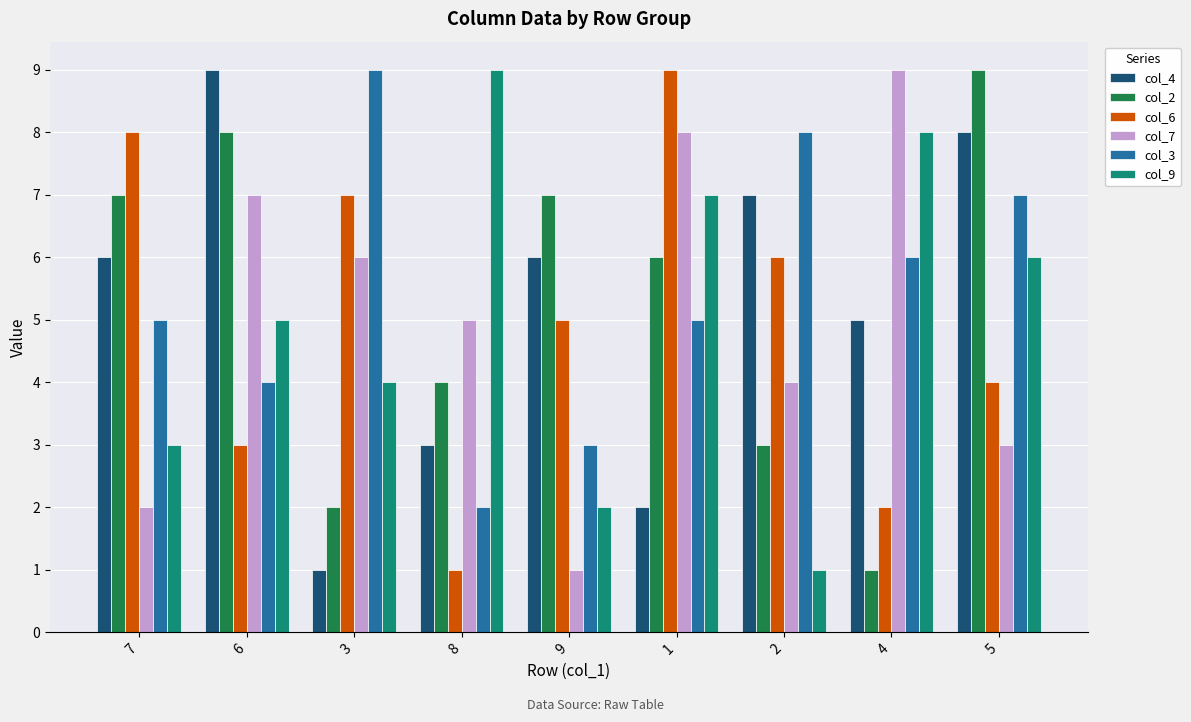

What is the sum of all col_6 values?

45